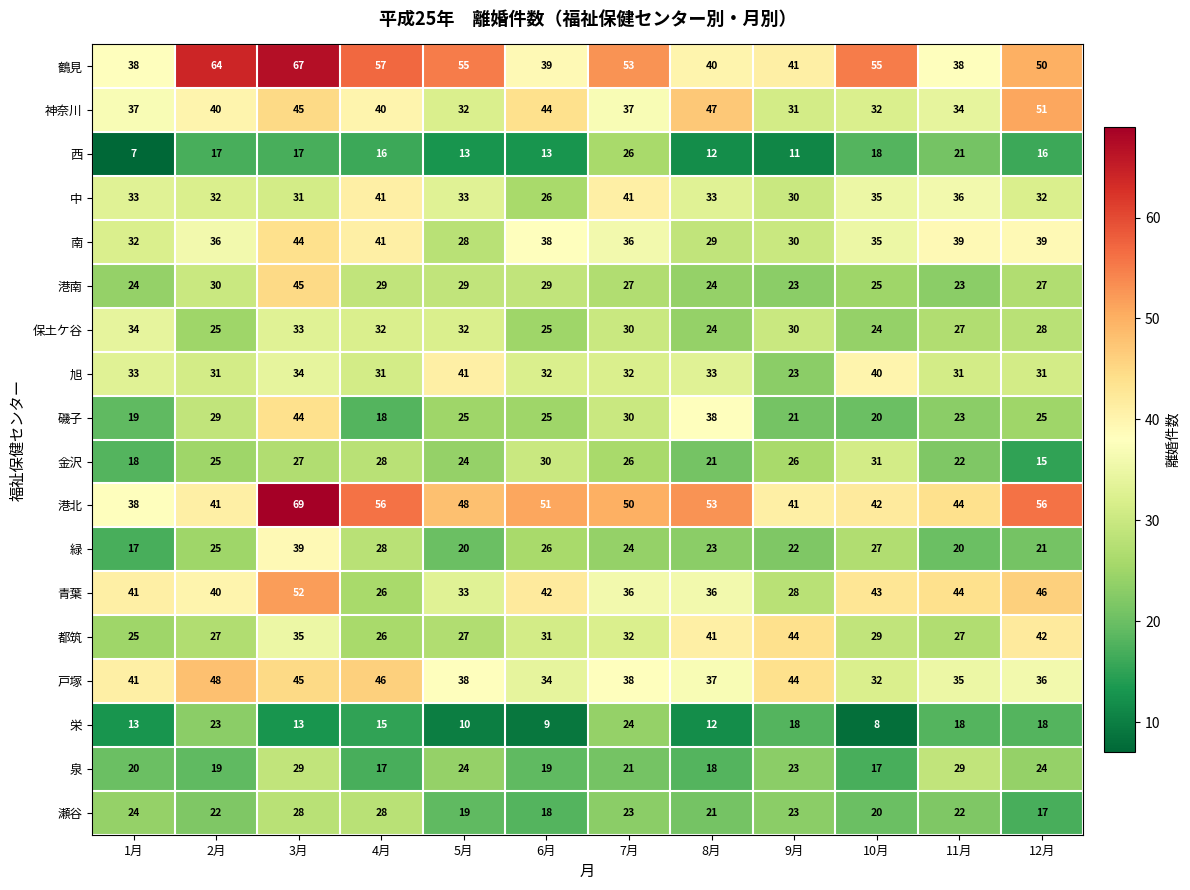

Read the 瀬谷 value at 9月.

23